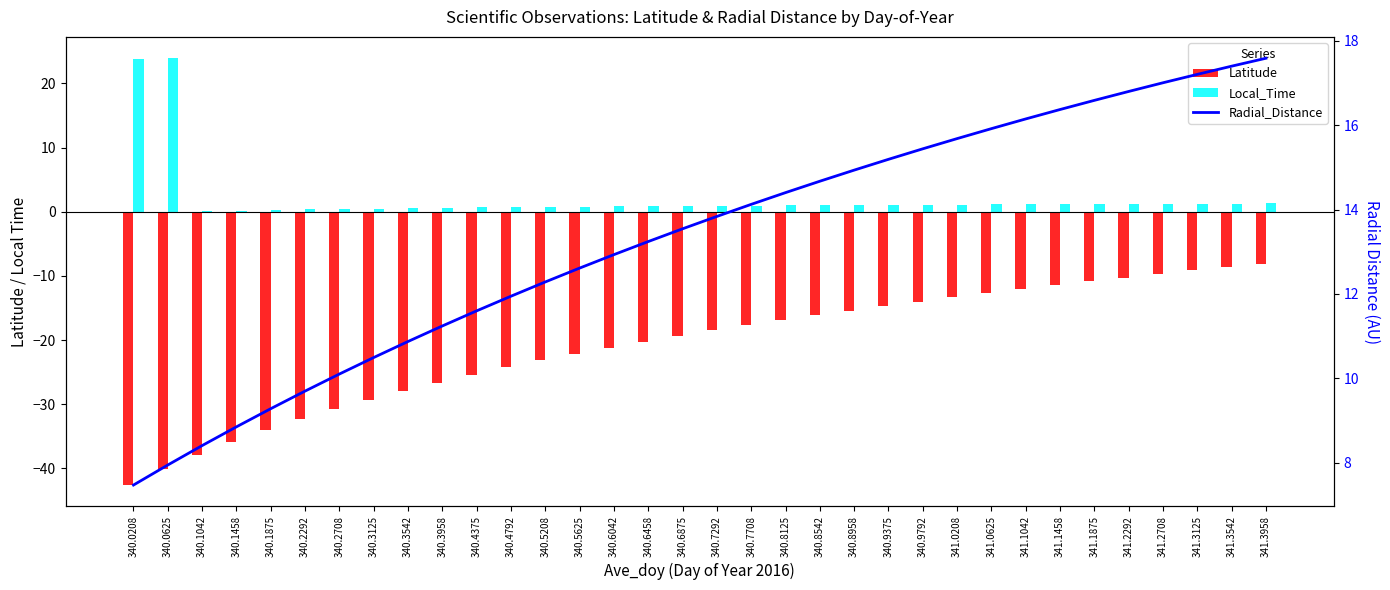

List the series in order of their overall mean, lowest first.

Latitude, Local_Time, Radial_Distance